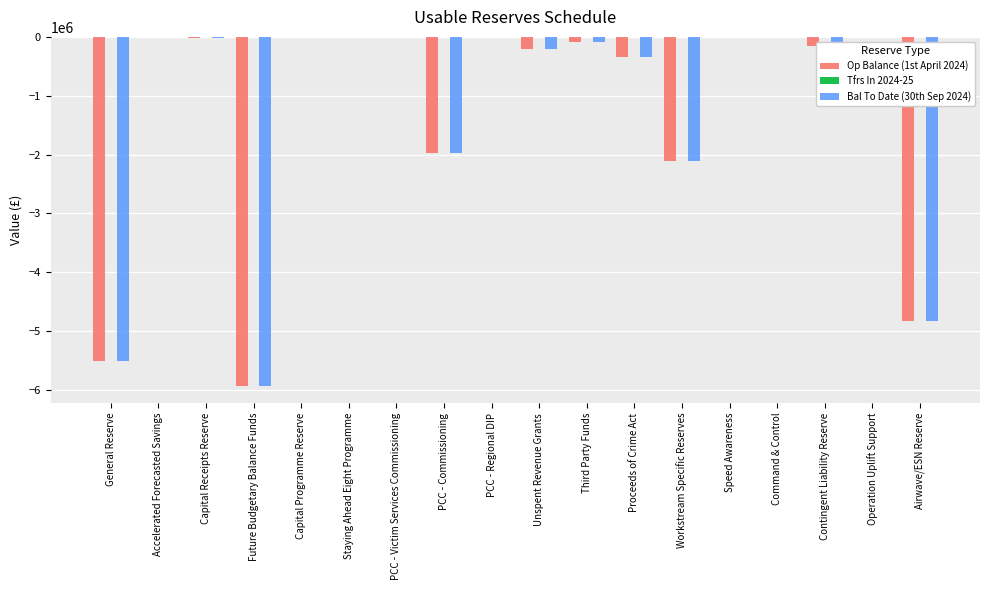

The Bal To Date (30th Sep 2024) series shows -4824277.6 at Airwave/ESN Reserve. True or false?

True